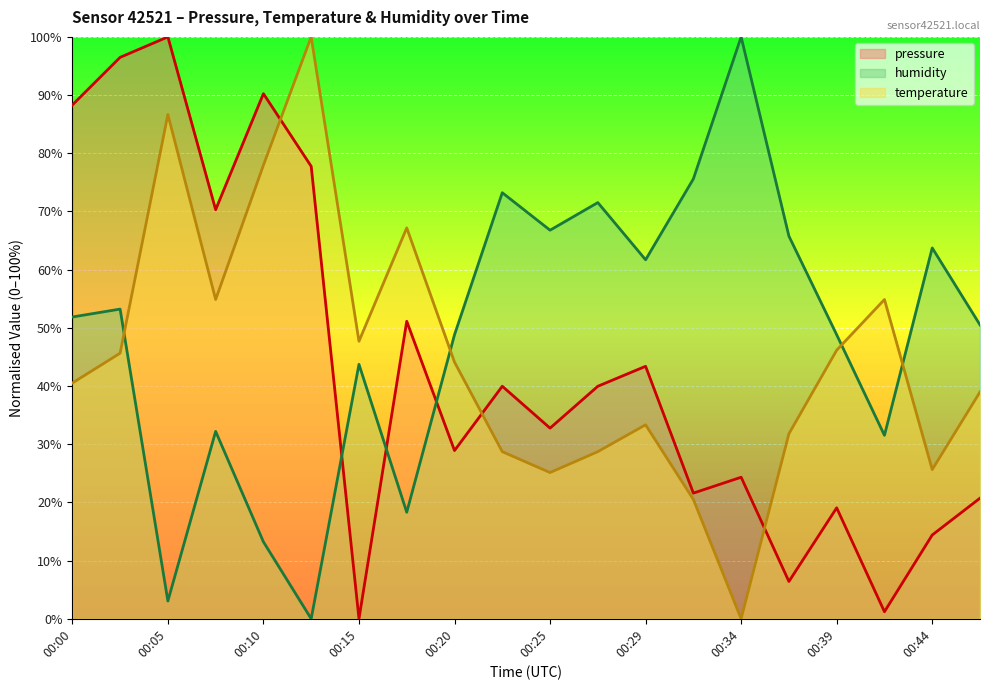

Reading left to right, list all the values displayed in this chart.

pressure: 88.3	96.5	100.0	70.3	90.2	77.8	0.0	51.1	28.9	40.0	32.8	40.0	43.4	21.6	24.3	6.4	19.1	1.2	14.4	20.7
temperature: 40.5	45.6	86.7	54.9	77.9	100.0	47.7	67.2	44.1	28.7	25.1	28.7	33.3	20.5	0.0	31.8	46.2	54.9	25.6	39.0
humidity: 51.9	53.2	3.1	32.2	13.2	0.0	43.7	18.3	48.8	73.2	66.8	71.5	61.7	75.6	100.0	65.8	48.8	31.5	63.7	50.5